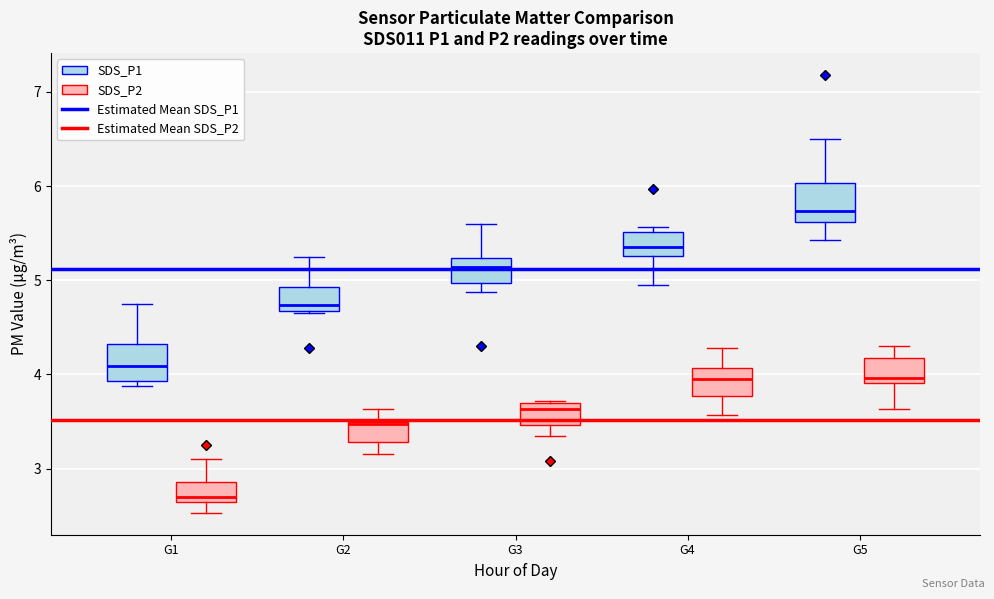

Where is the upper edge of the box for G4 (SDS_P1) on the y-axis? The values are not printed on the chart, so give them approximately, as read against the axis.

5.5